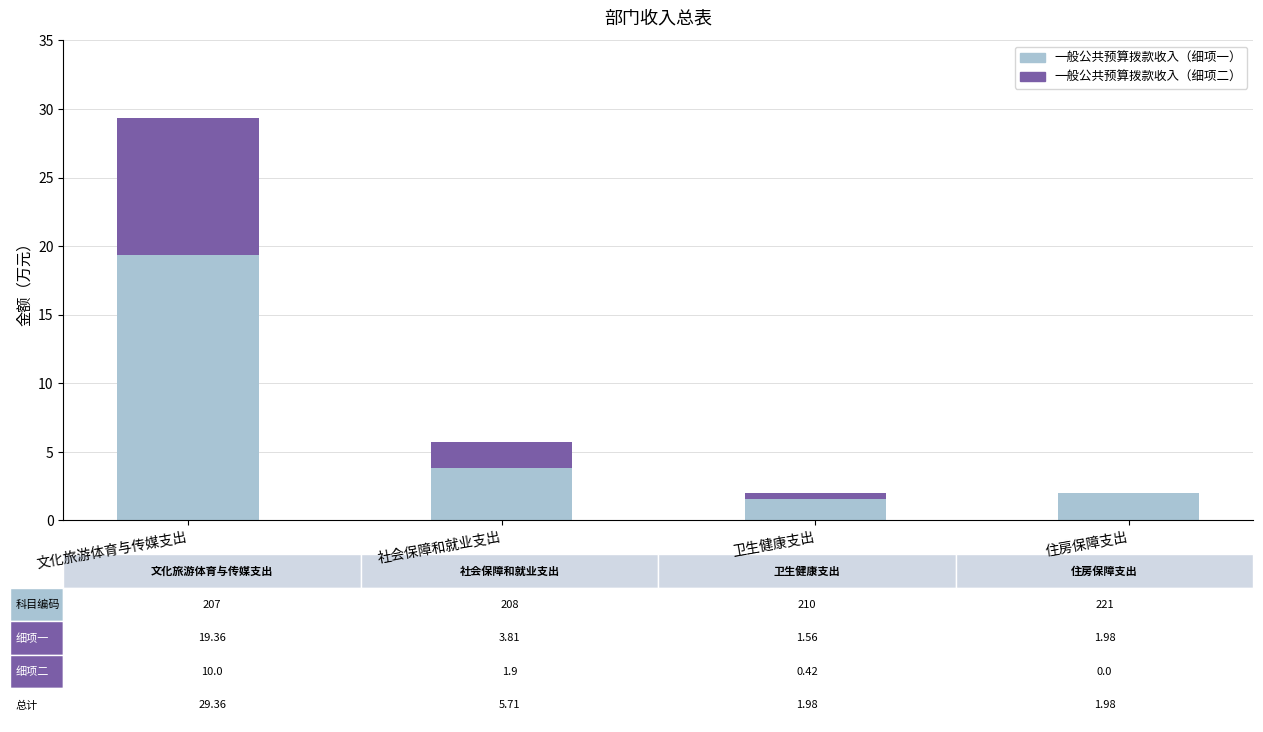

Reading left to right, what are the values for 一般公共预算拨款收入（细项一）?

文化旅游体育与传媒支出=19.4	社会保障和就业支出=3.8	卫生健康支出=1.6	住房保障支出=2.0